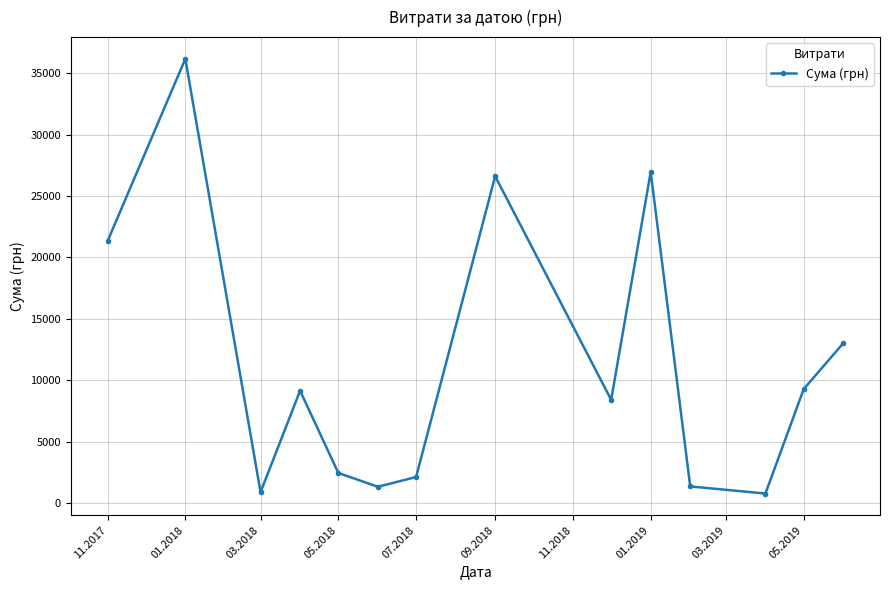

How many distinct data groups are displayed?

1